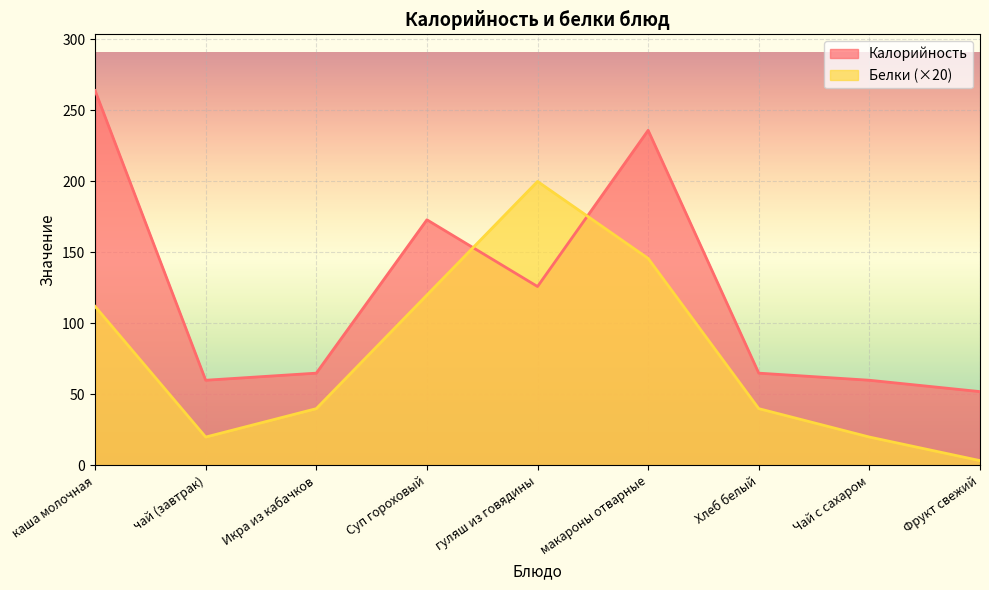

Rank the series at Икра из кабачков from lowest to highest value.

Белки (×20), Калорийность